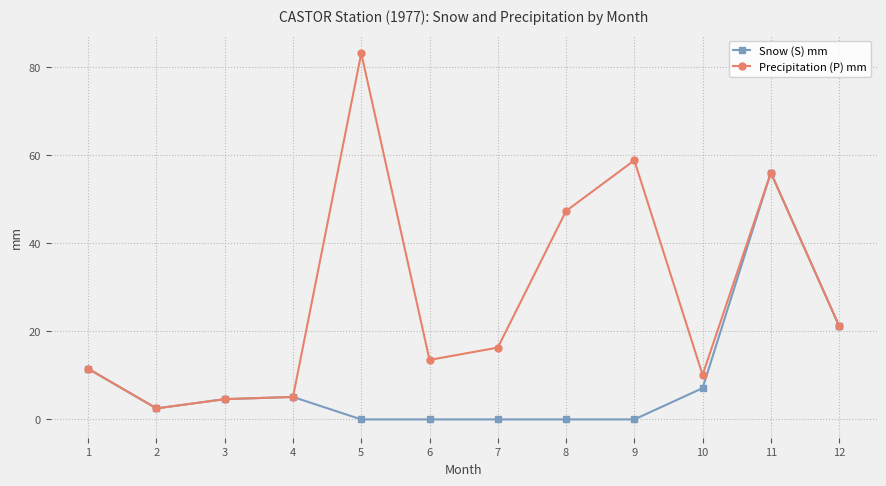

The value of Precipitation (P) mm at 9 is 58.8. True or false?

True